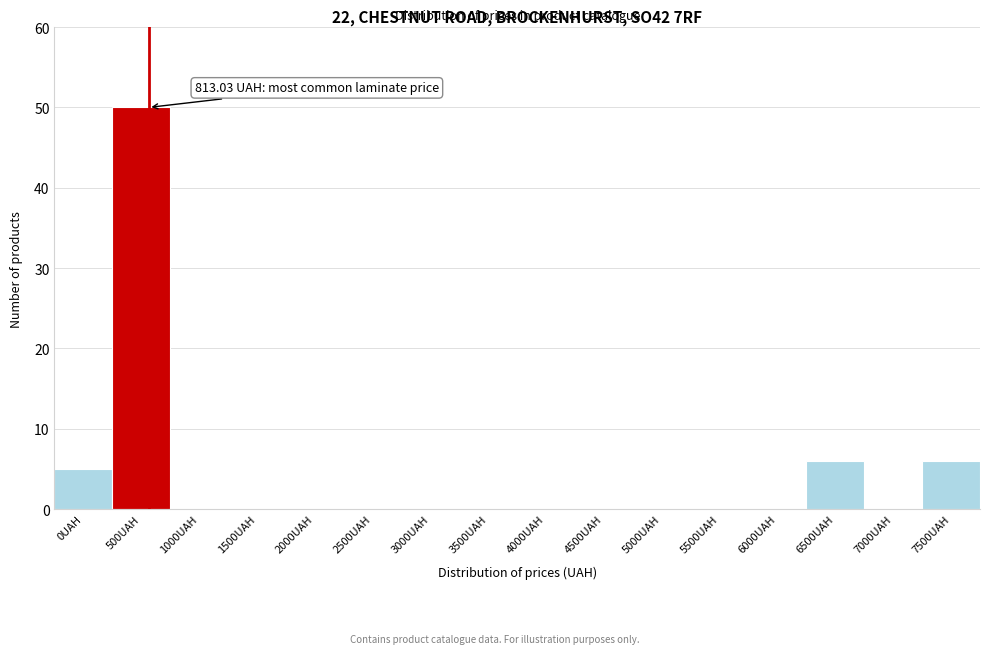

Reading left to right, extract all data points from this chart.

0UAH=5	500UAH=50	1000UAH=0	1500UAH=0	2000UAH=0	2500UAH=0	3000UAH=0	3500UAH=0	4000UAH=0	4500UAH=0	5000UAH=0	5500UAH=0	6000UAH=0	6500UAH=6	7000UAH=0	7500UAH=6